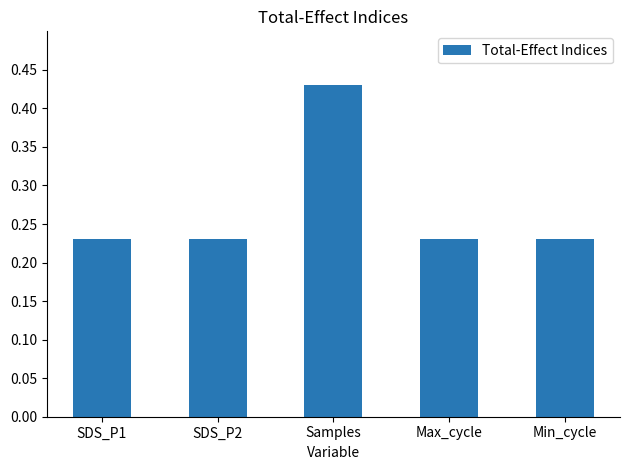

Are the bars horizontal?

No